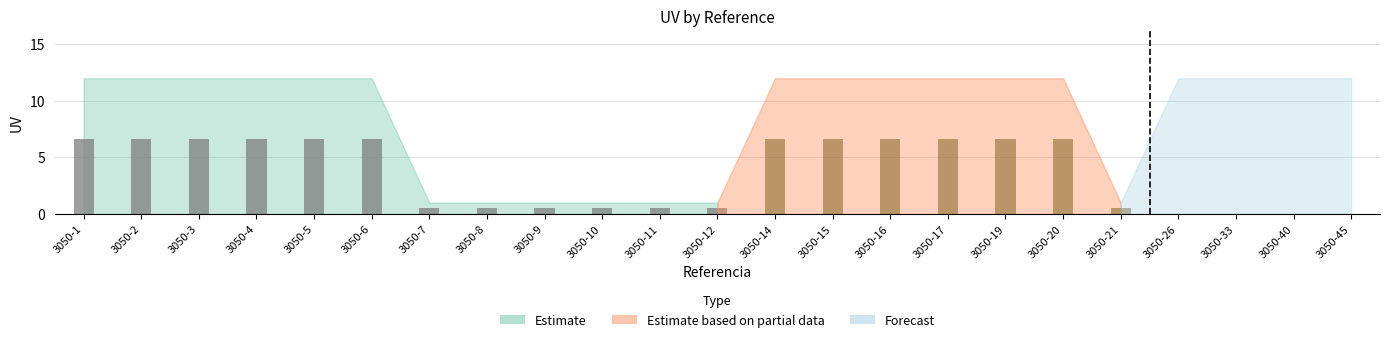

Count the values in the range 1 to 12.

23